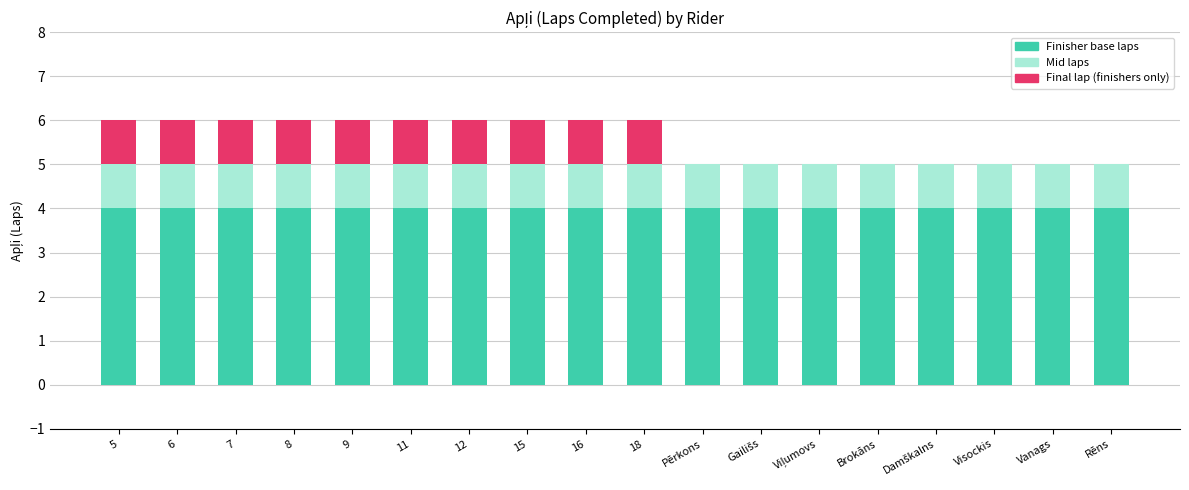

Count the number of categories in the chart.

18